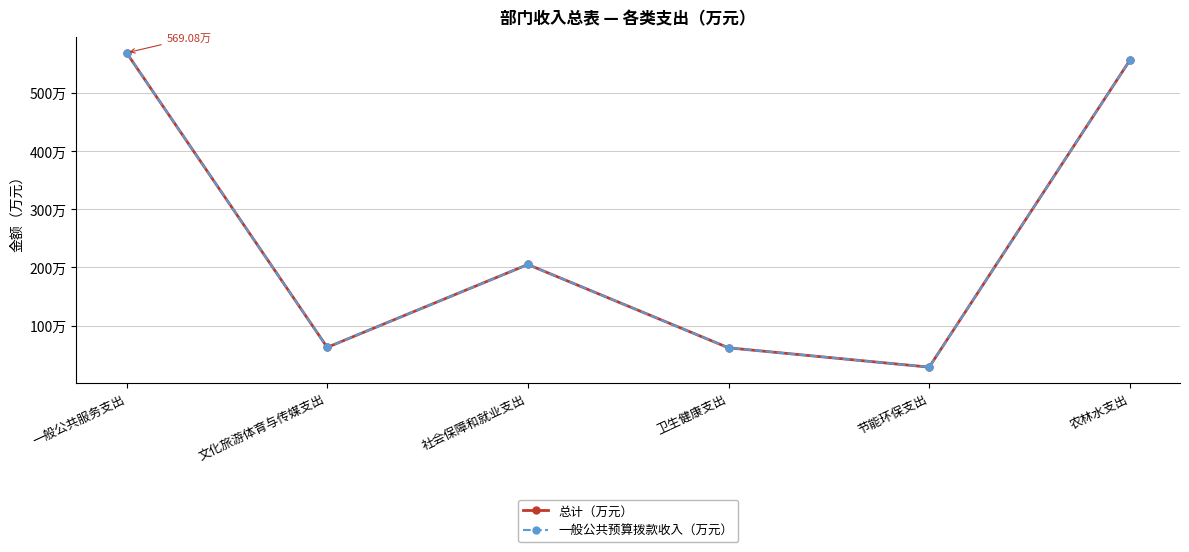

Reading right to left, what are all the values shown in this chart?

总计（万元）: 农林水支出=556.2	节能环保支出=28.7	卫生健康支出=61.9	社会保障和就业支出=205.1	文化旅游体育与传媒支出=62.6	一般公共服务支出=569.1
一般公共预算拨款收入（万元）: 农林水支出=556.2	节能环保支出=28.7	卫生健康支出=61.9	社会保障和就业支出=205.1	文化旅游体育与传媒支出=62.6	一般公共服务支出=569.1